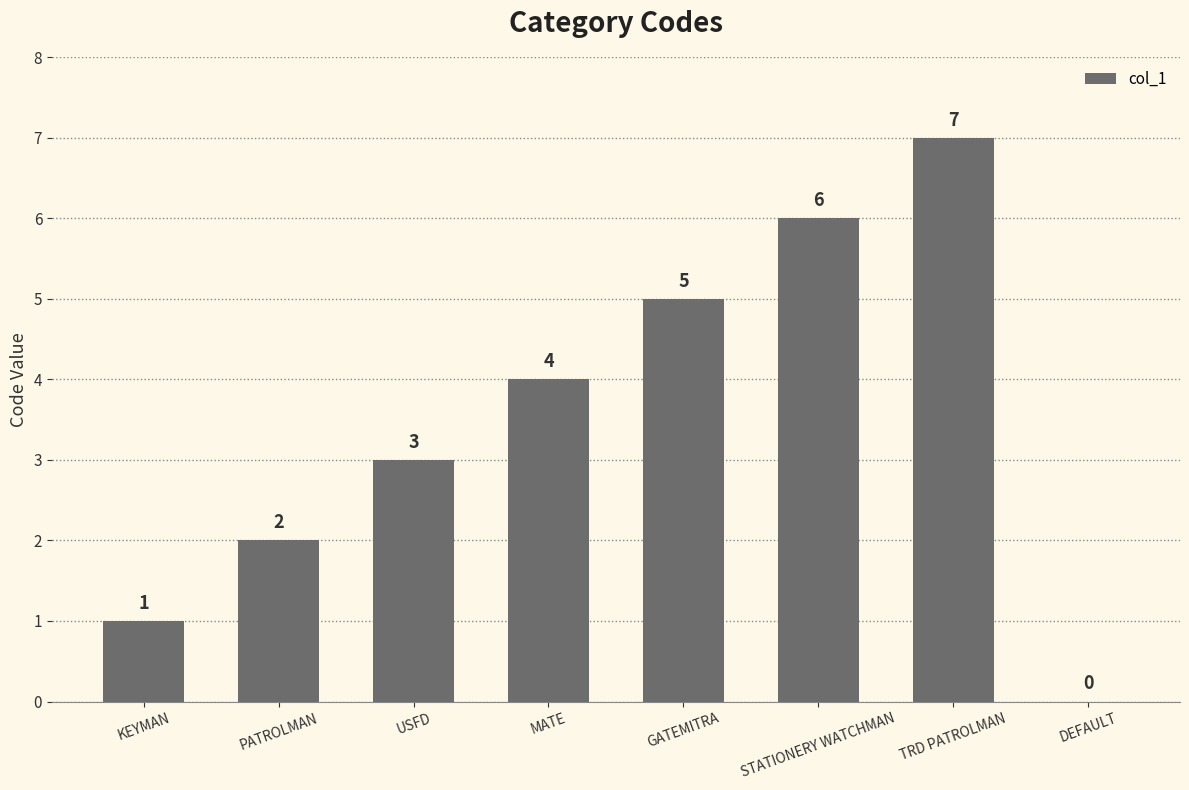

Which has a higher value, GATEMITRA or MATE?

GATEMITRA